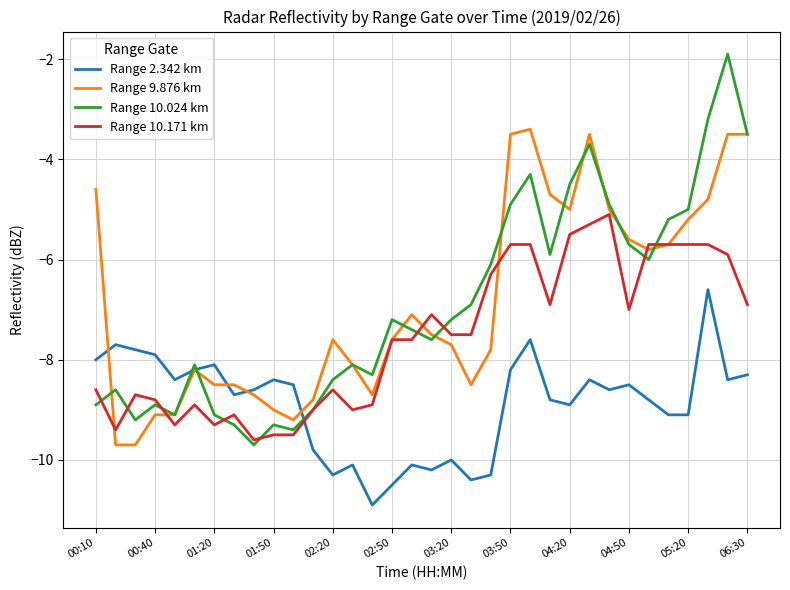

Which series has the largest range (max minus min)?

Range 10.024 km